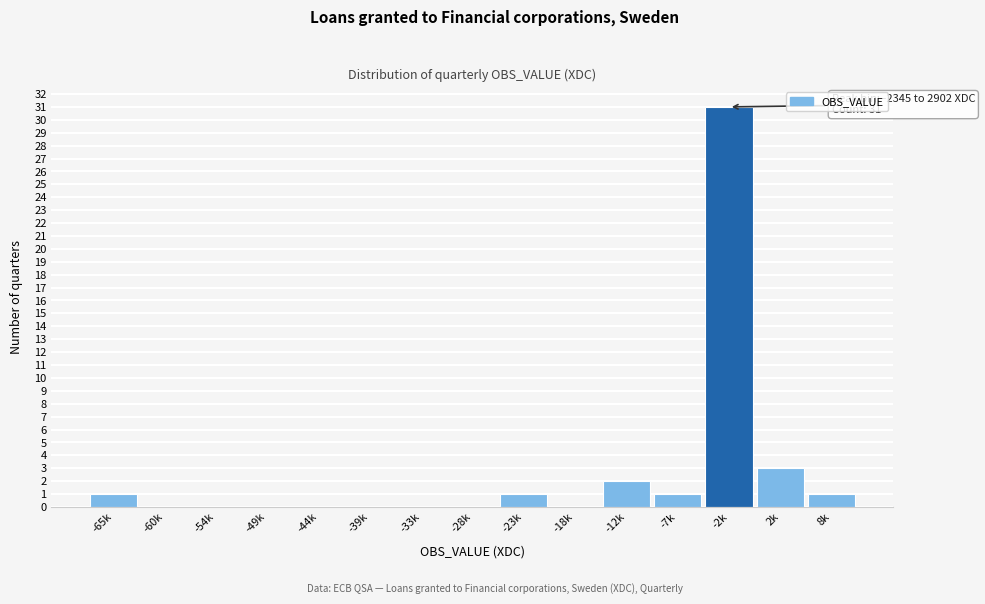

Reading left to right, what are all the values shown in this chart?

-65k=1	-60k=0	-54k=0	-49k=0	-44k=0	-39k=0	-33k=0	-28k=0	-23k=1	-18k=0	-12k=2	-7k=1	-2k=31	2k=3	8k=1